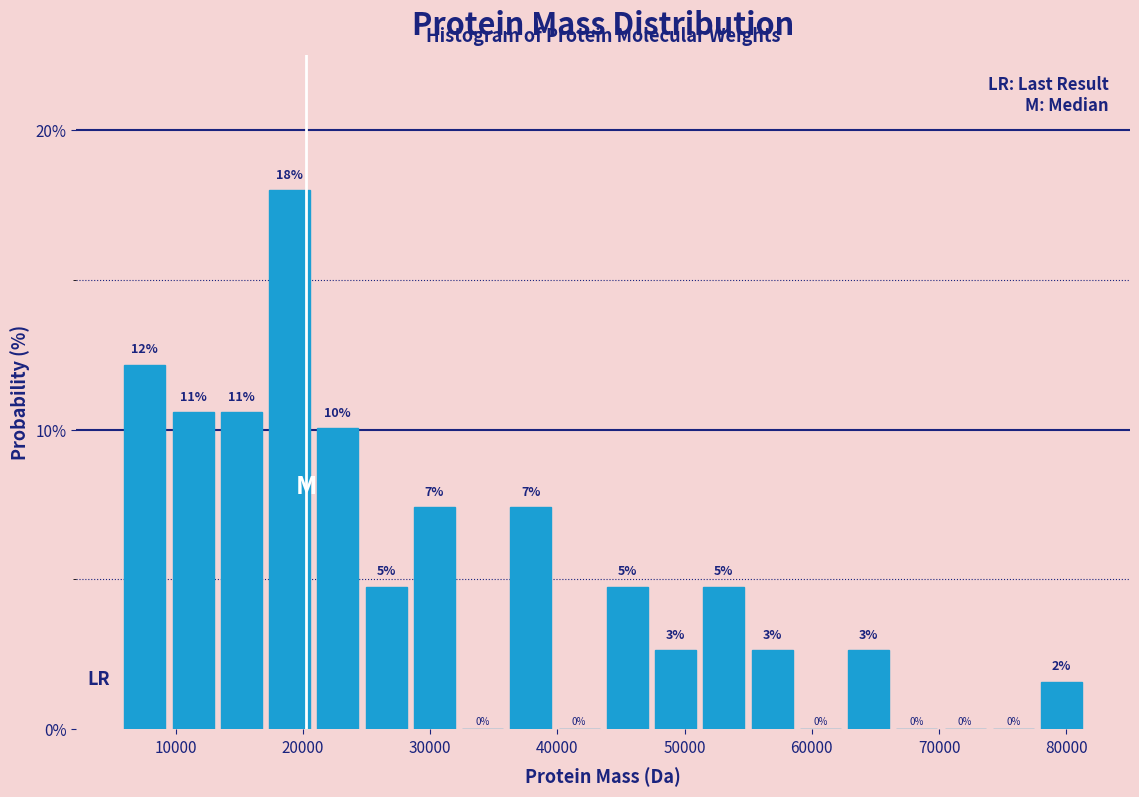

Around what value on the x-axis is the tallest bar? Give the approximate position of its centre, as read against the axis.

19000